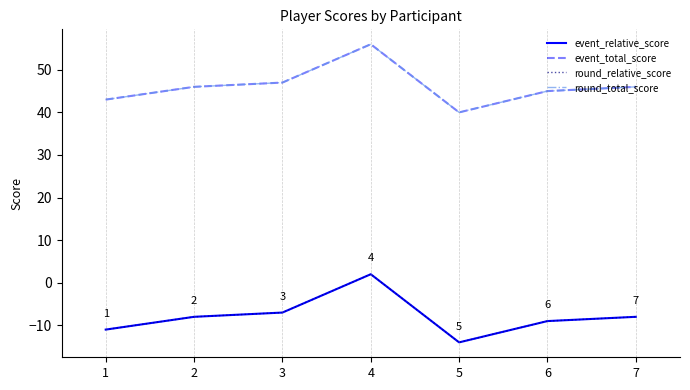

True or false: event_total_score and round_relative_score cross at least once.

False